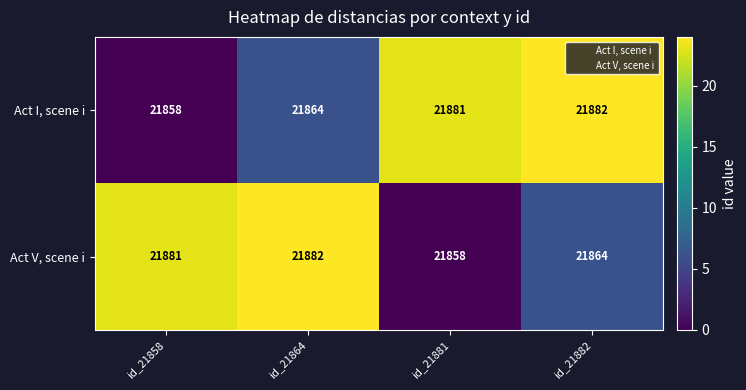

Read the Act I, scene i value at id_21864, to the nearest 10.

21860